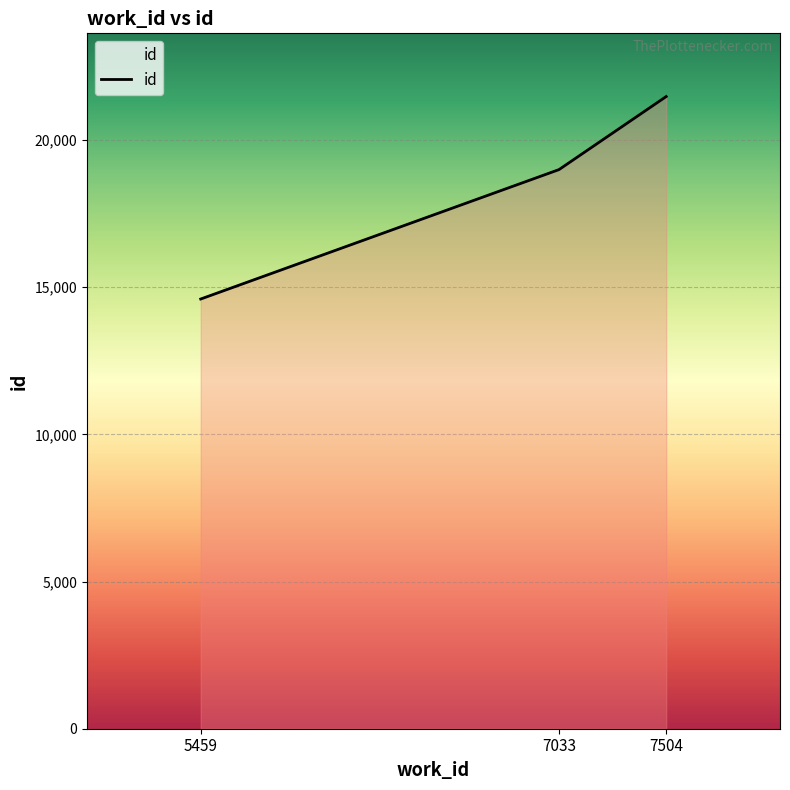

How many values are below 18993?

1